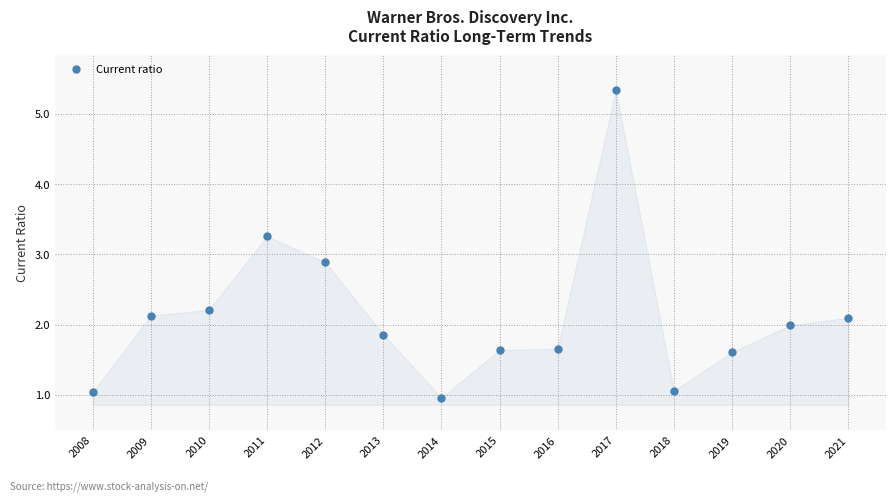

What is the minimum value shown in the chart?

1.0